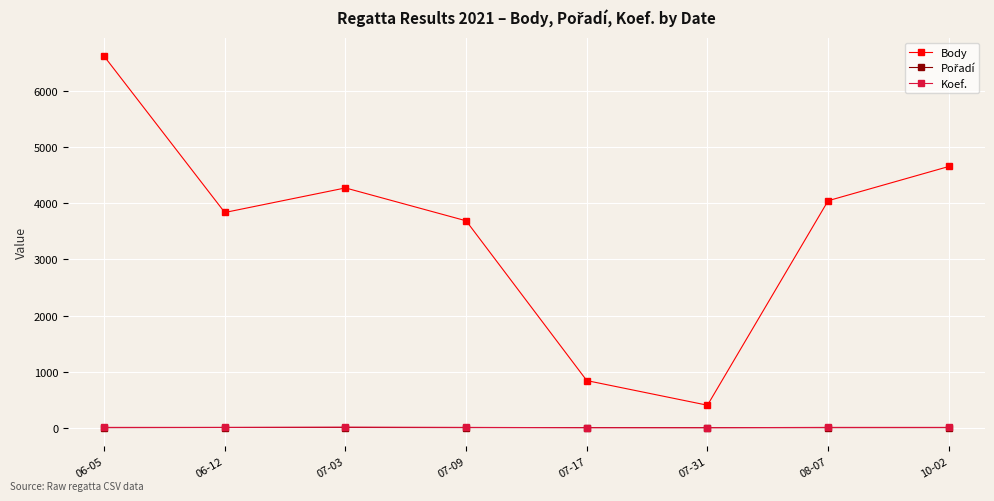

True or false: Body and Koef. intersect in this chart.

False